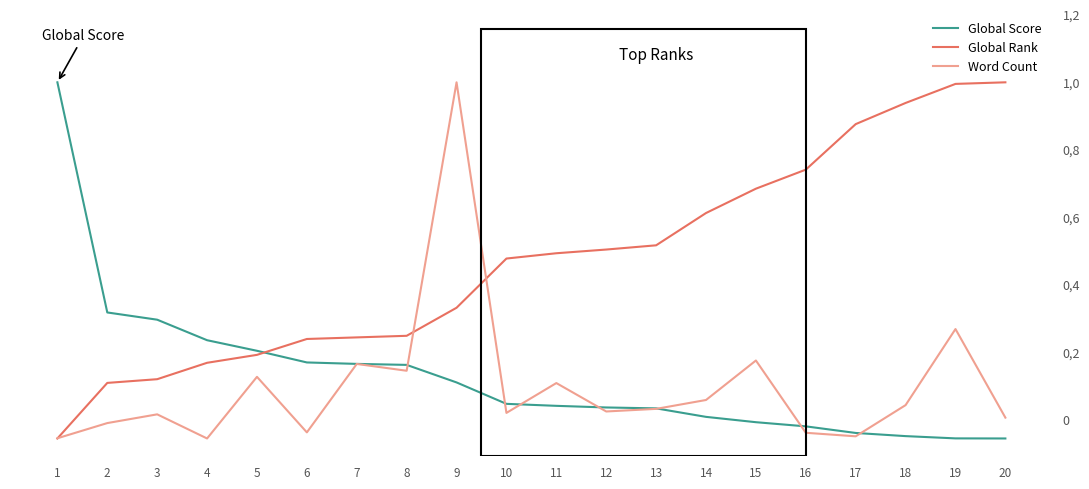

How many data points does each series have?

20